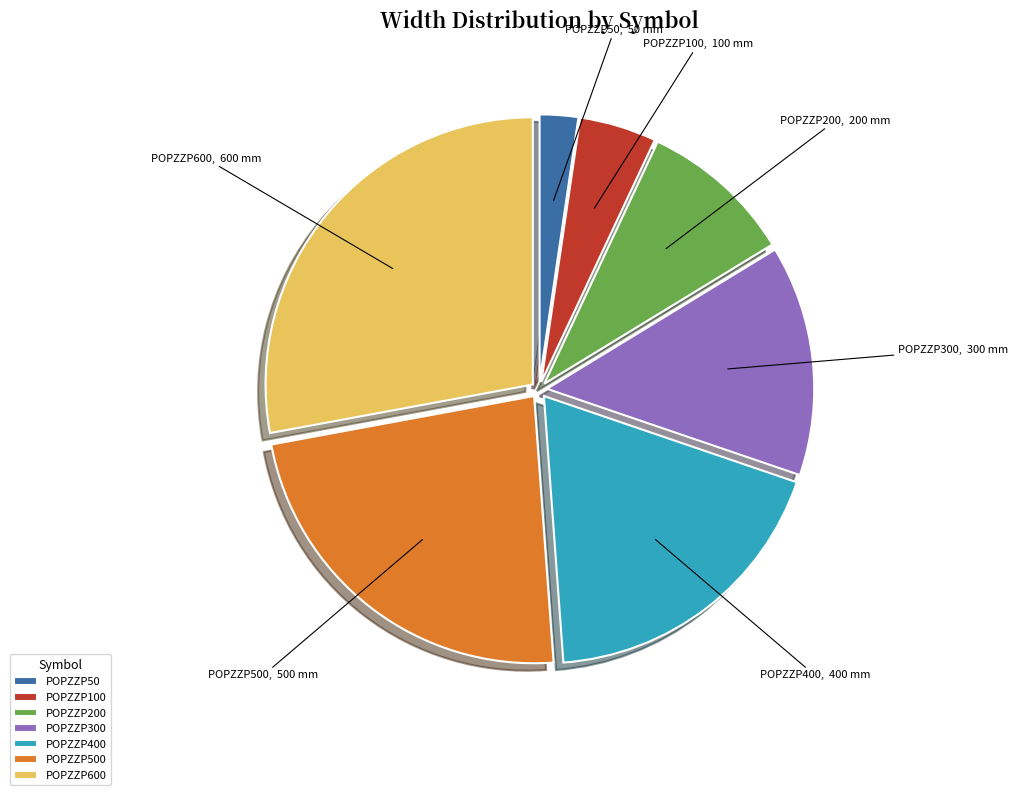

Combined, do POPZZP100 and POPZZP500 account for over 50%?

No